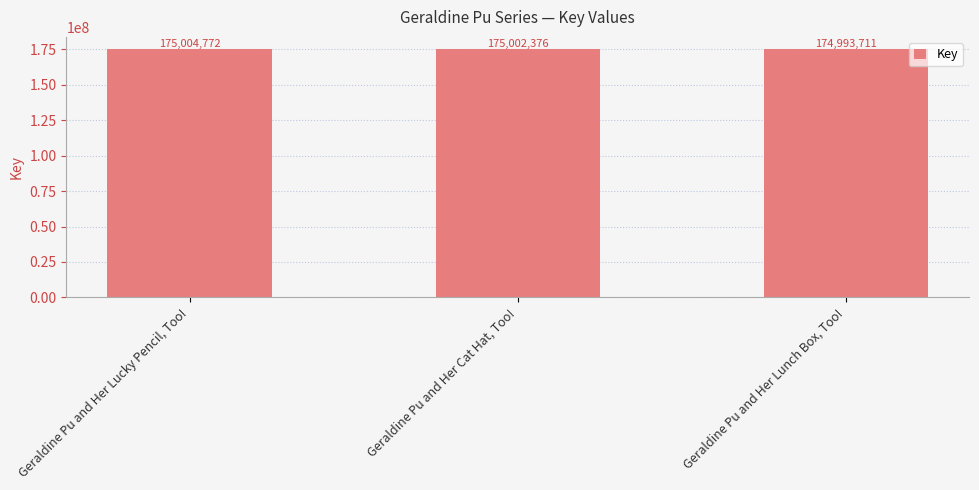

Reading left to right, list all the values displayed in this chart.

Geraldine Pu and Her Lucky Pencil, Too!=175004772	Geraldine Pu and Her Cat Hat, Too!=175002376	Geraldine Pu and Her Lunch Box, Too!=174993711